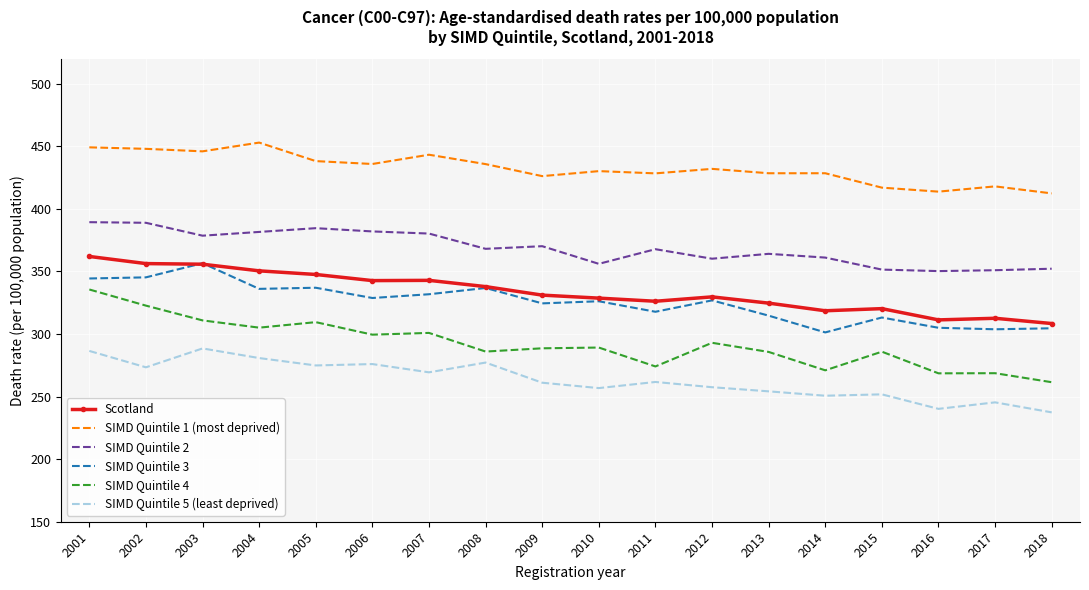

What is the difference between the second highest and second lowest values in the SIMD Quintile 3 series?

41.5